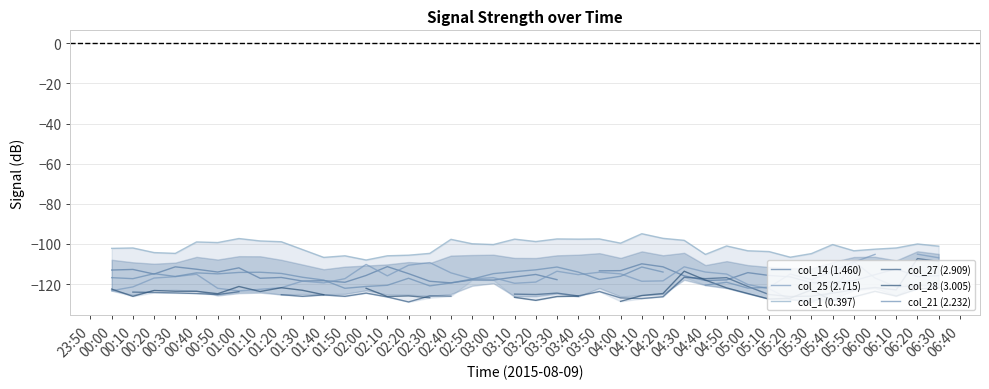

At how many categories does at least one series exceed -120?

40